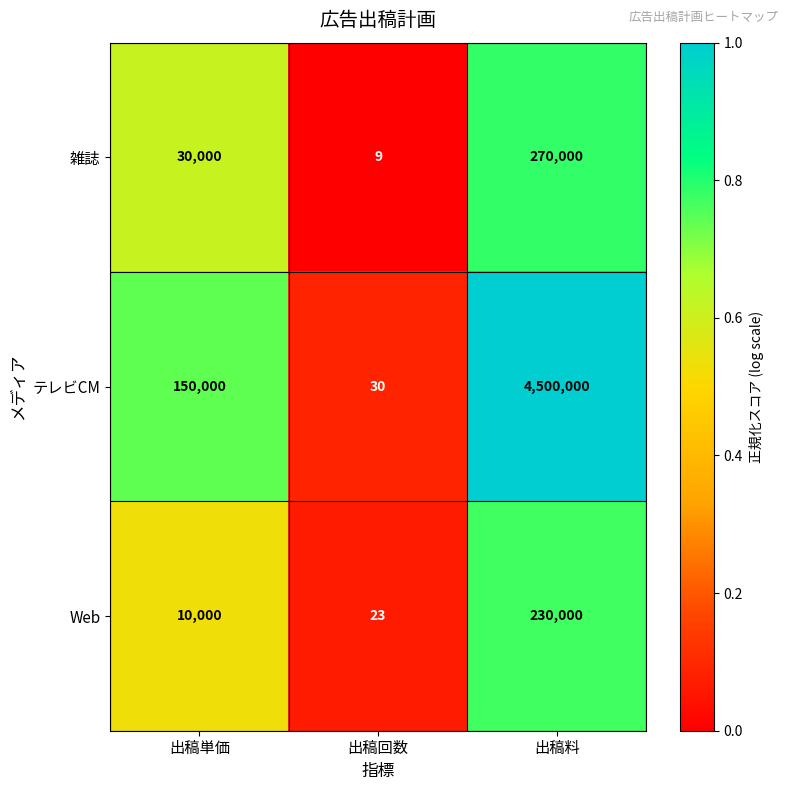

Which series has the largest range (max minus min)?

テレビCM